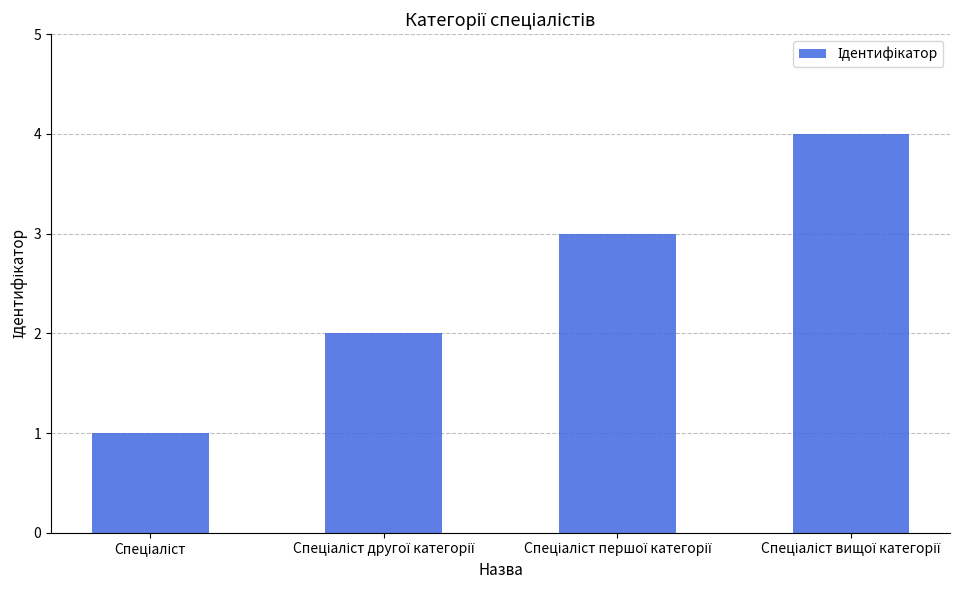

What is the maximum value shown in the chart?

4